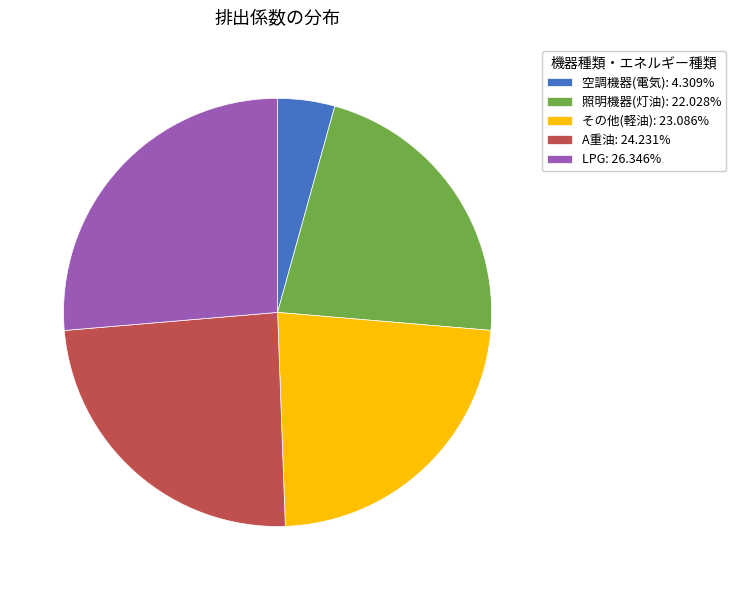

Is there a majority slice in this chart?

No